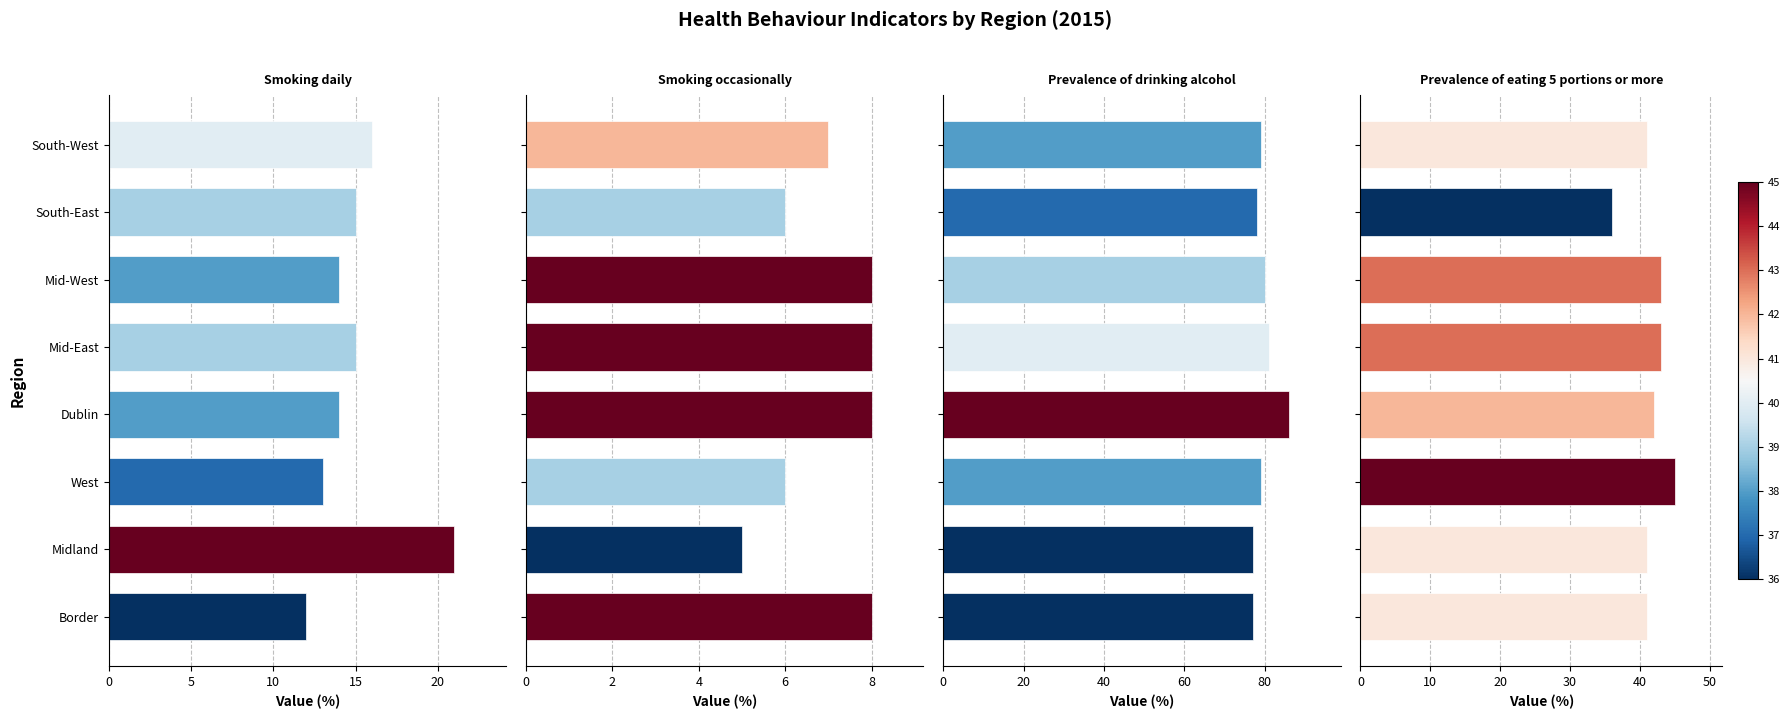

What is the difference between the maximum and minimum values in the Smoking occasionally series?

3